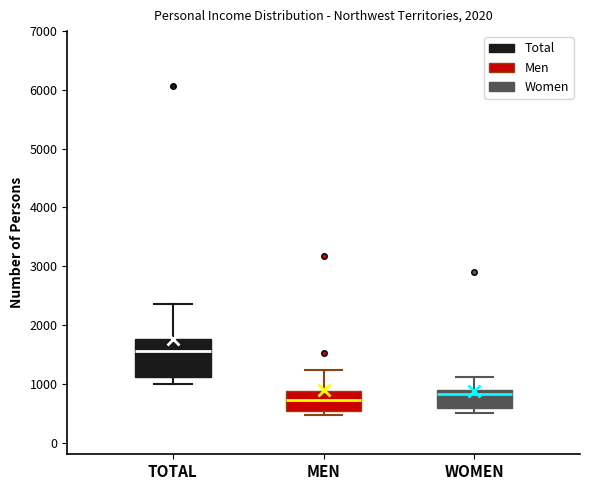

Reading left to right, transcribe this box plot: for each box, give where its median line is, the range the box spans, and where its two whiskers end, as read against the y-axis. The values are not printed on the chart, so give them approximately, as read against the axis.

TOTAL: median 1600, box 1100 to 1800, whiskers 1000 to 2400
MEN: median 700, box 500 to 900, whiskers 500 (just below the box's lower edge) to 1200
WOMEN: median 800, box 600 to 900, whiskers 500 to 1100